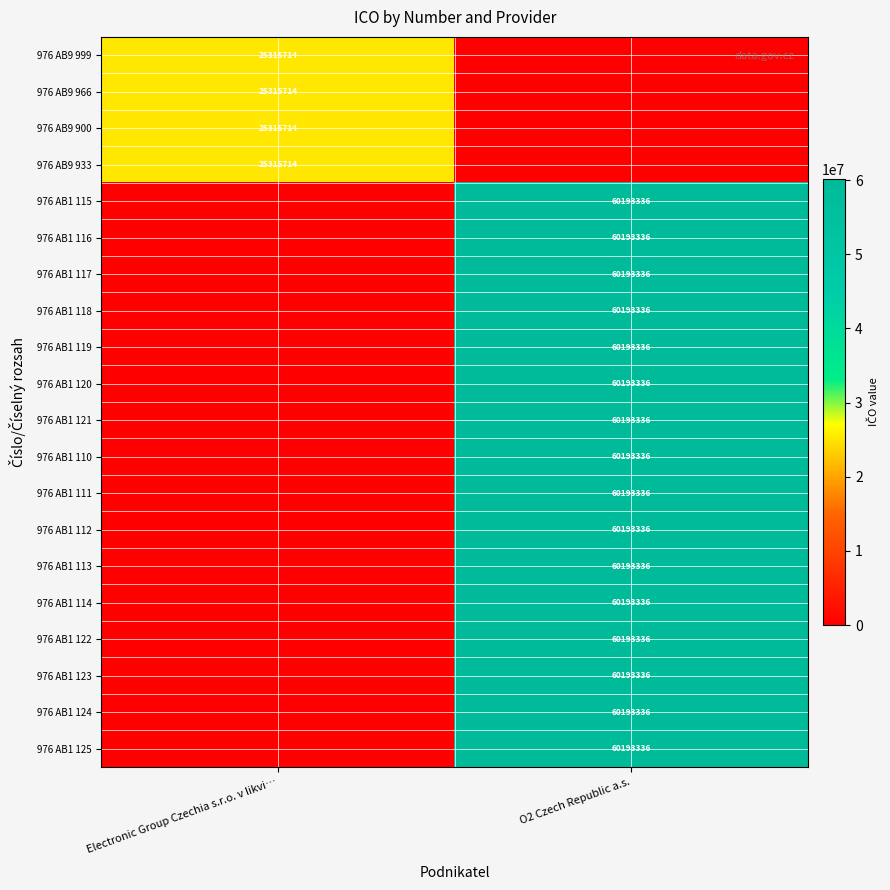

At how many categories does at least one series exceed 32878416?

1